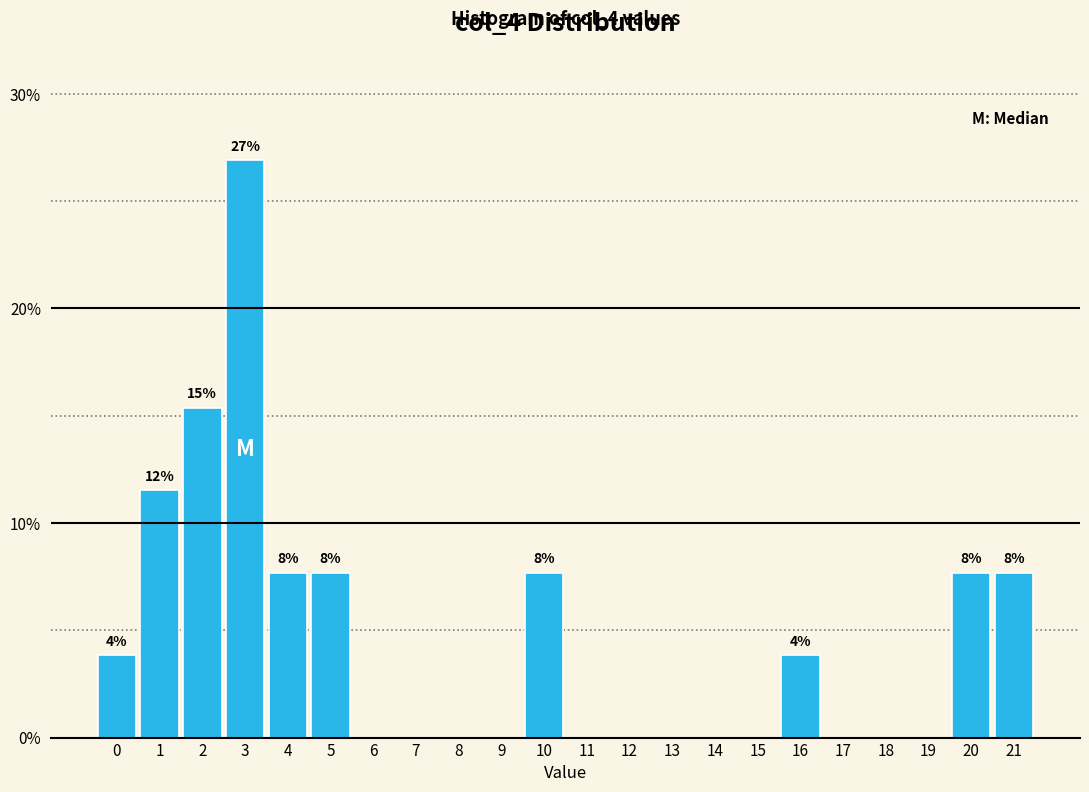

Reading right to left, transcribe all the data shown in this chart.

21=7.7	20=7.7	19=0.0	18=0.0	17=0.0	16=3.8	15=0.0	14=0.0	13=0.0	12=0.0	11=0.0	10=7.7	9=0.0	8=0.0	7=0.0	6=0.0	5=7.7	4=7.7	3=26.9	2=15.4	1=11.5	0=3.8